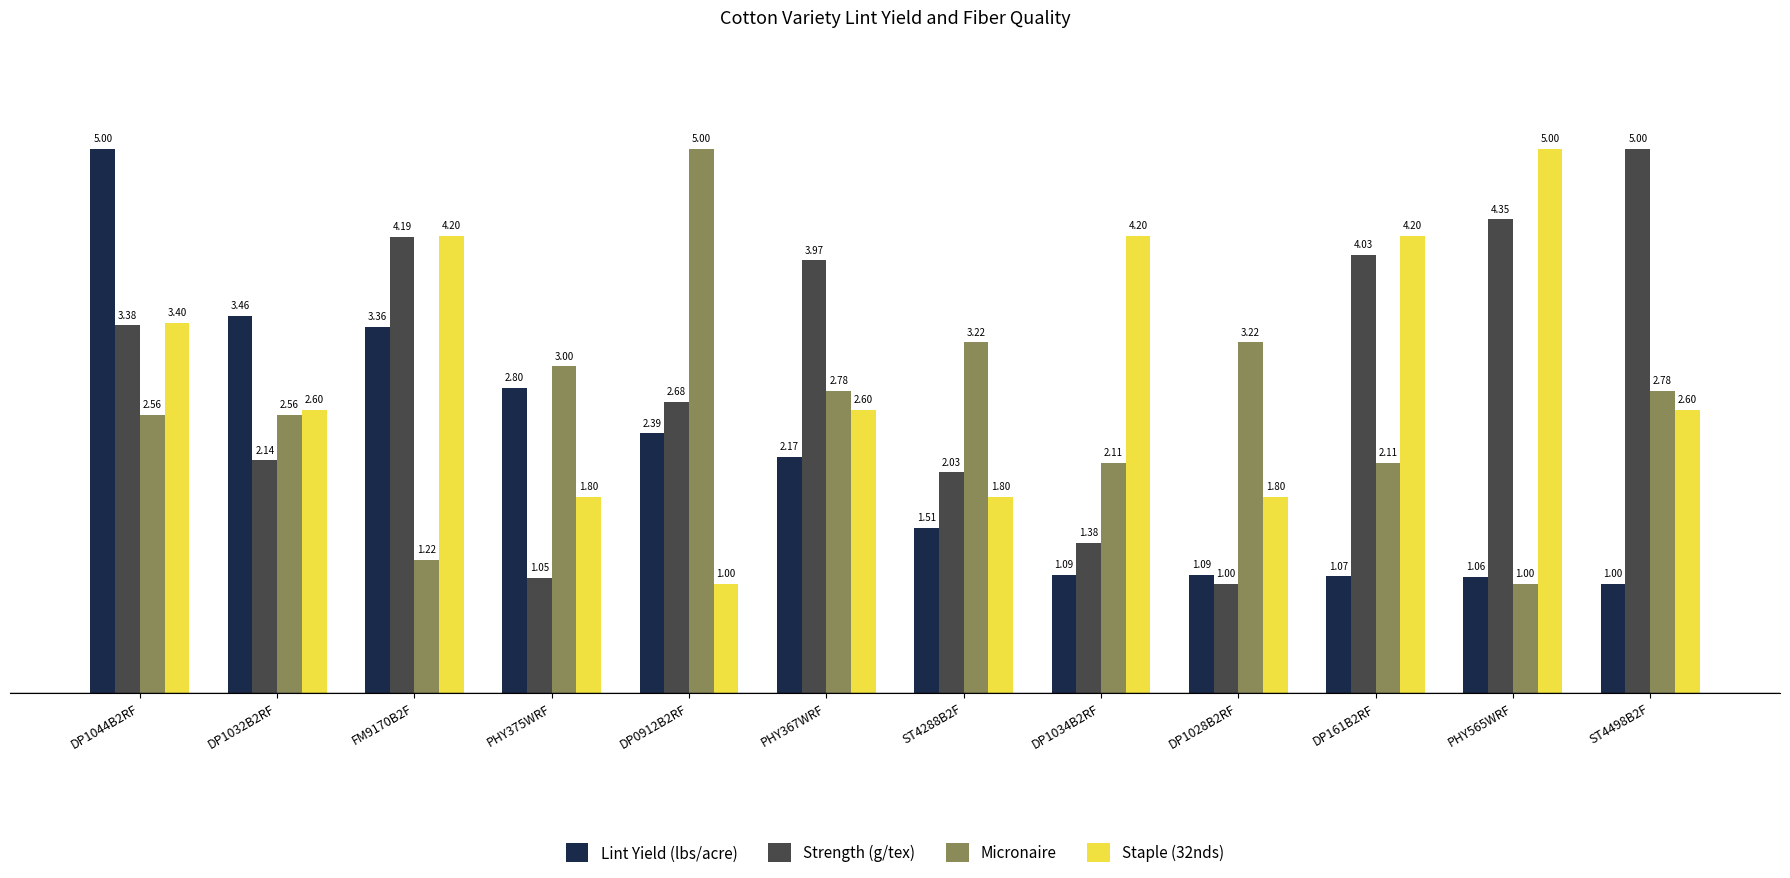

What is the minimum value shown in the chart?

1.0